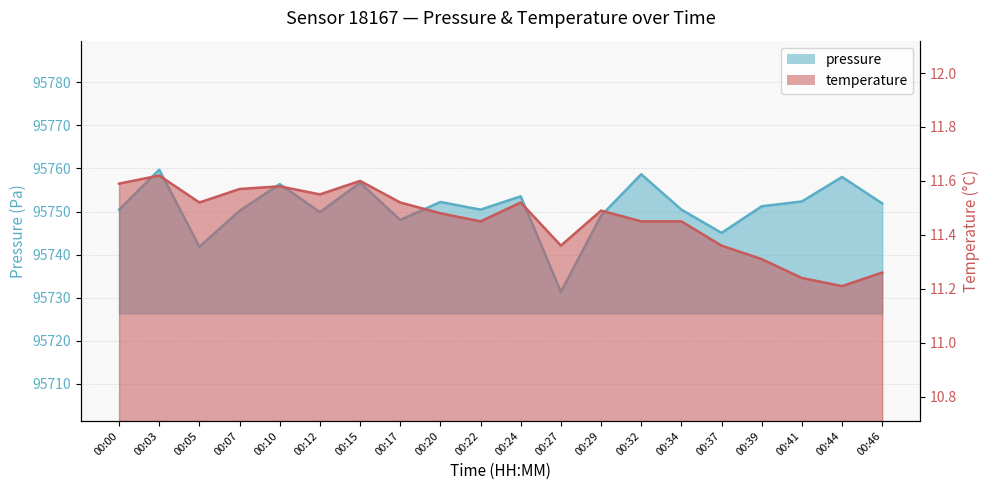

Which series has the largest total across all categories?

pressure